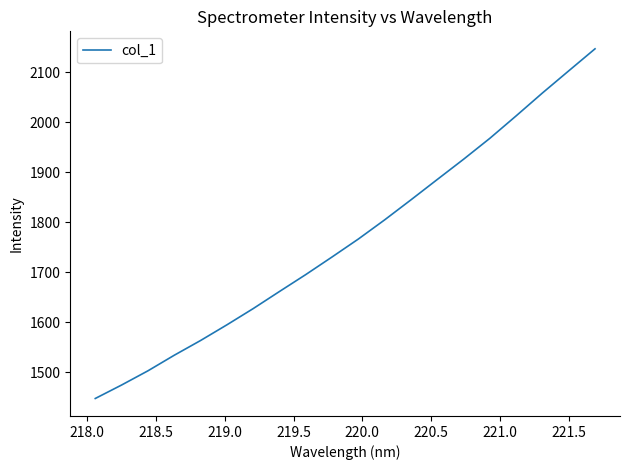

What is the smallest value displayed?

1447.3